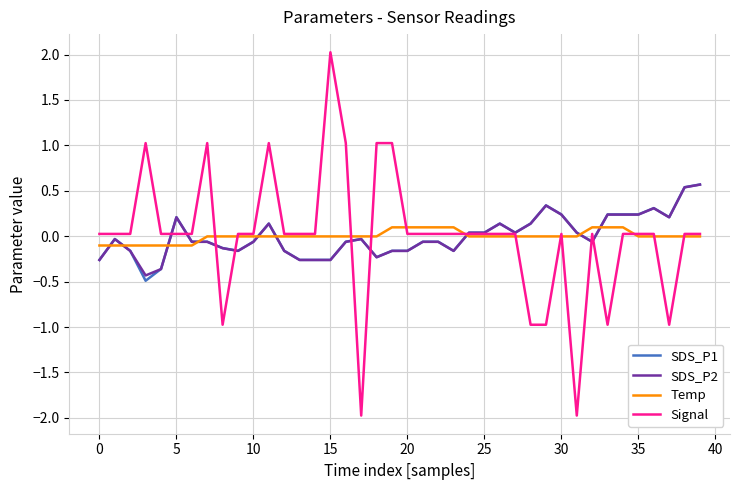

What is the smallest value displayed?

-2.0